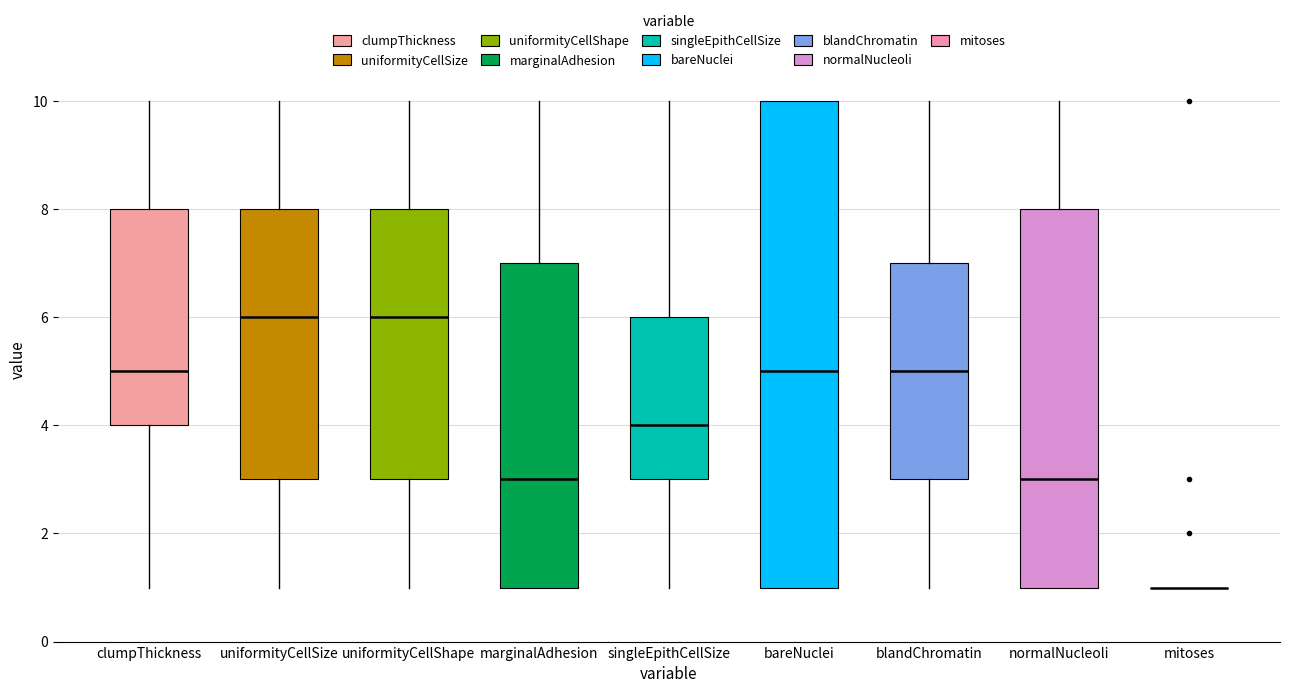

Where is the upper edge of the box for marginalAdhesion on the y-axis? The values are not printed on the chart, so give them approximately, as read against the axis.

7